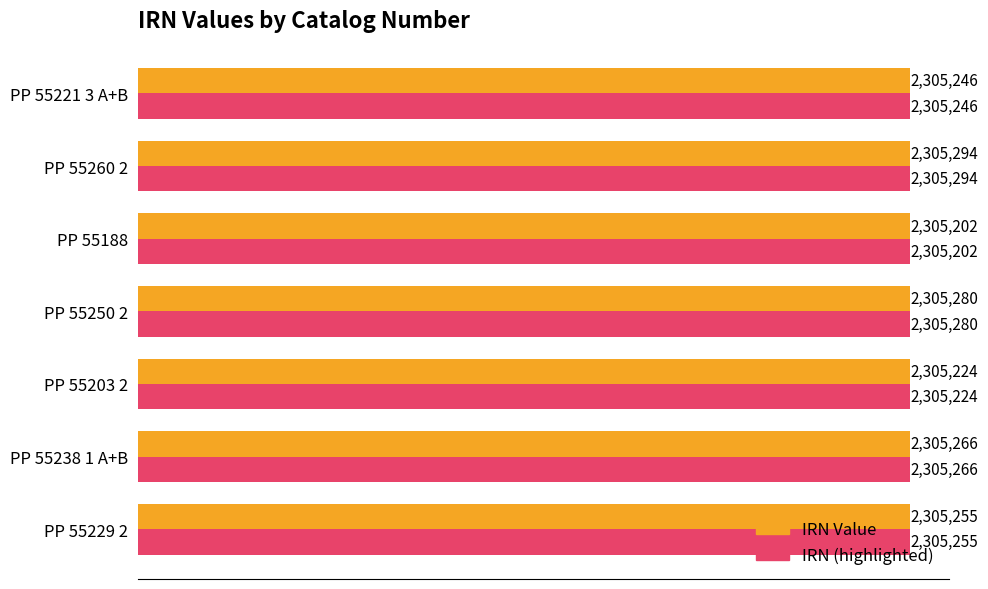

Which category has the highest value in the IRN Value series?

PP 55260 2